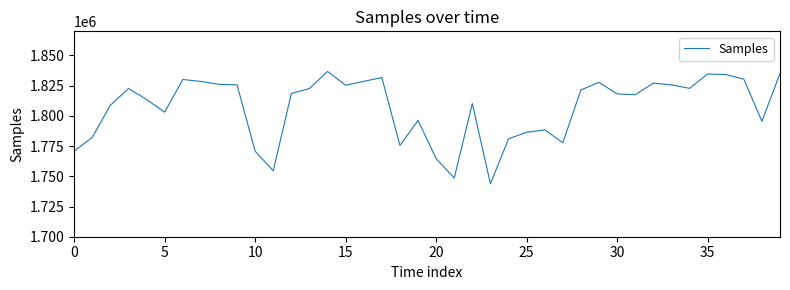

What is the greatest value displayed?

1836825